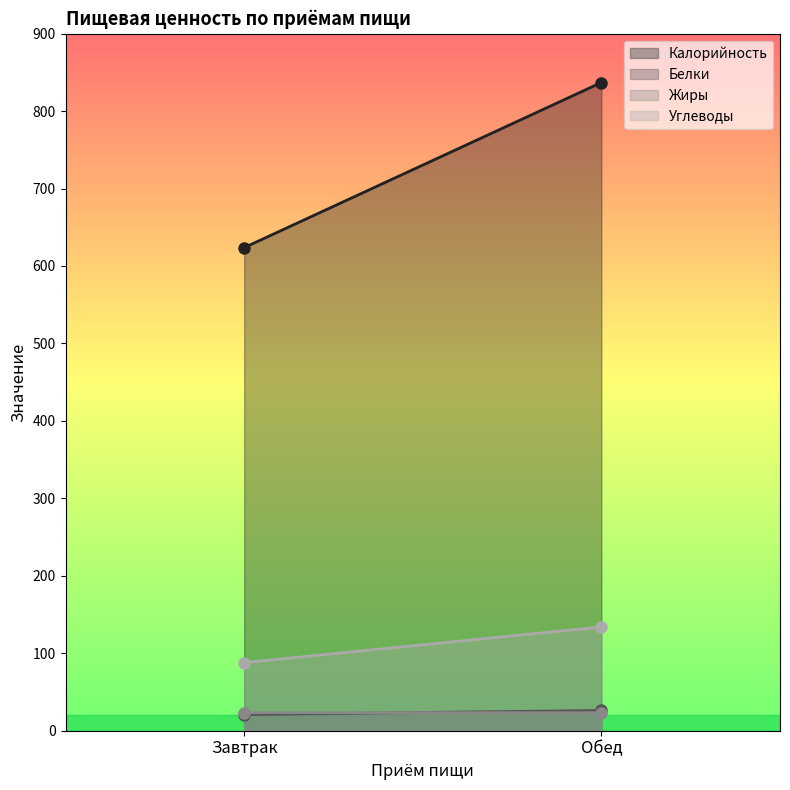

Between Обед and Завтрак, which is larger?

Обед